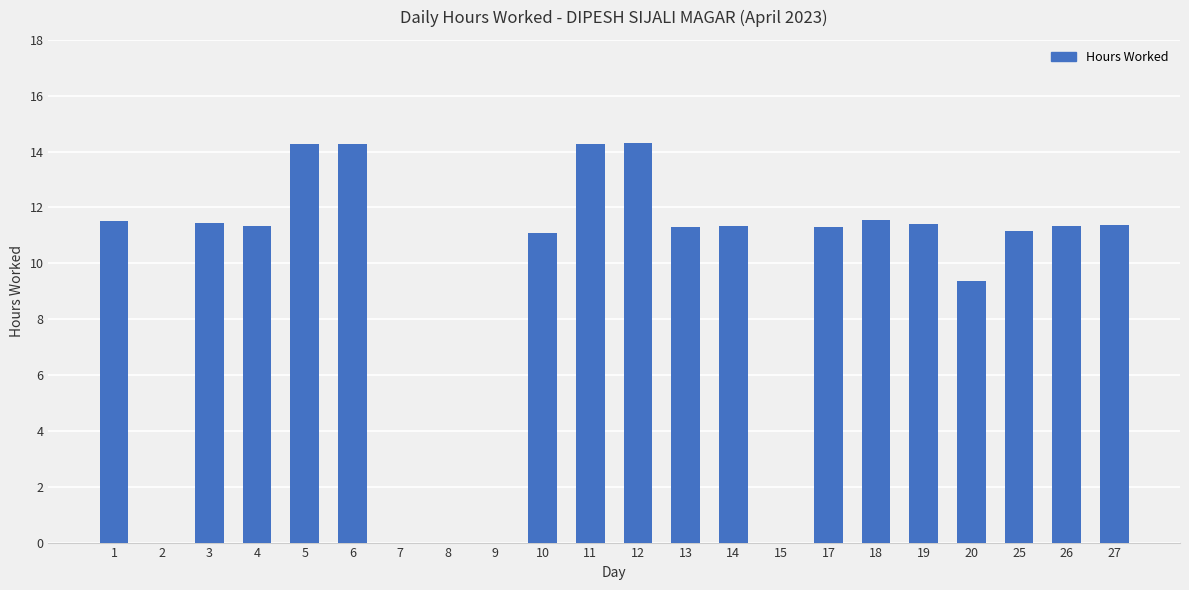

How many series are shown in this chart?

1